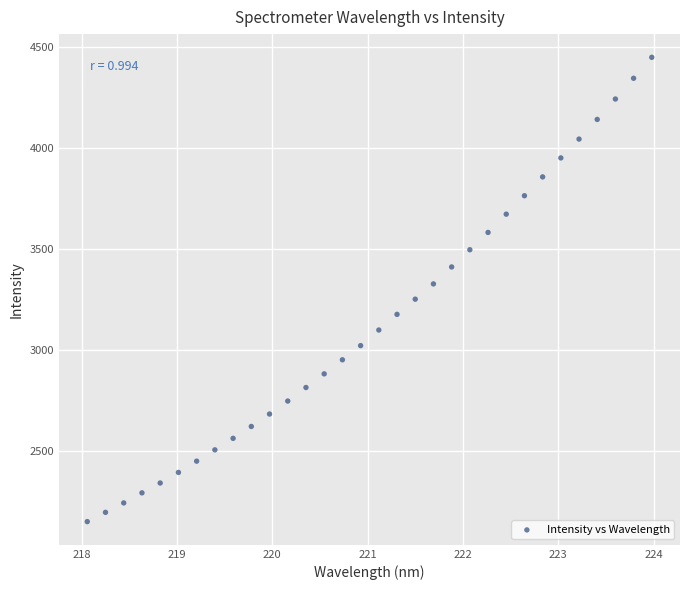

What is the range of X values (max minus min)?

5.9